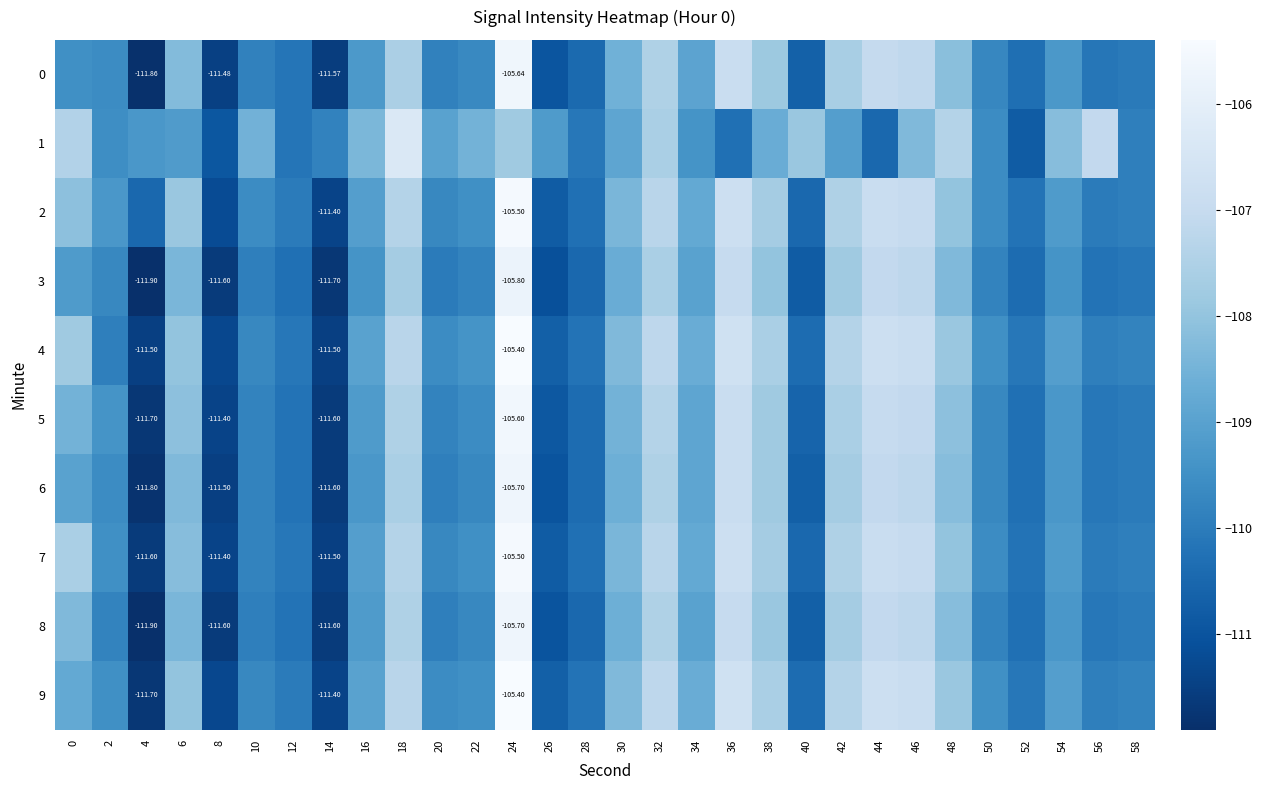

Where does the 6 series first go above -109?

6